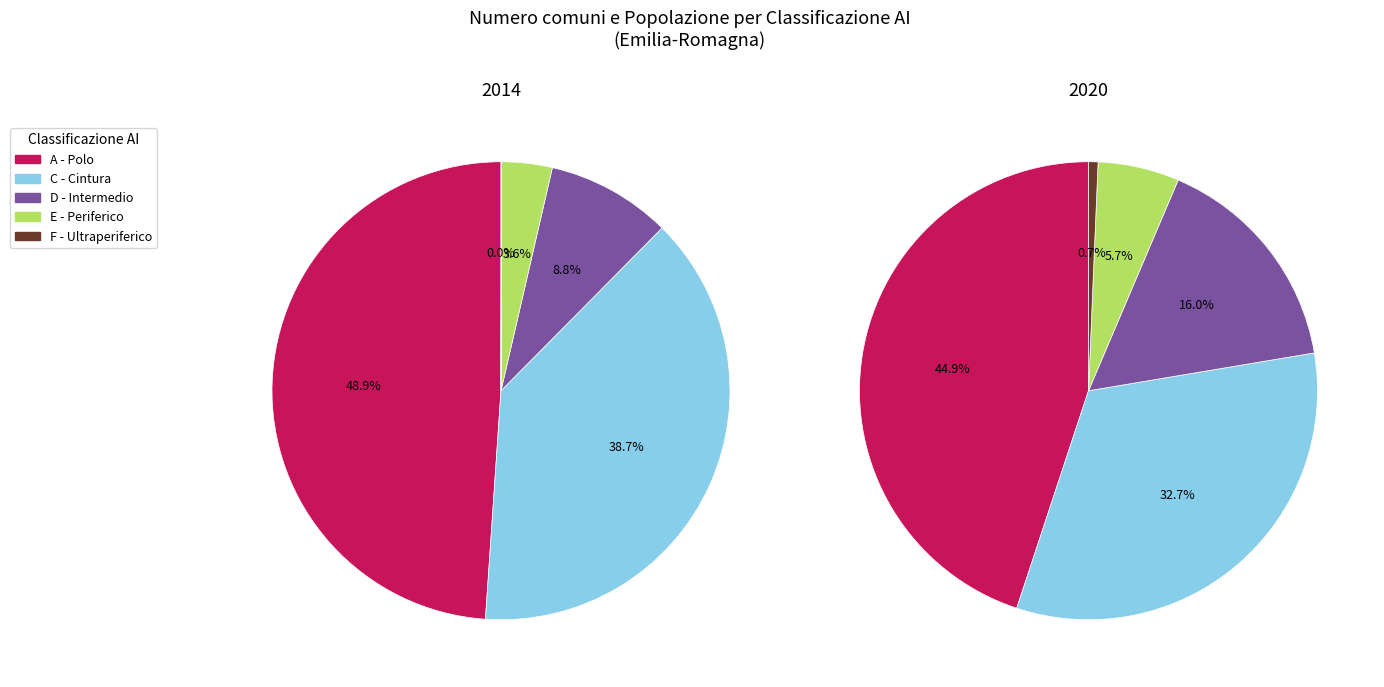

Does any single category account for the majority?

No